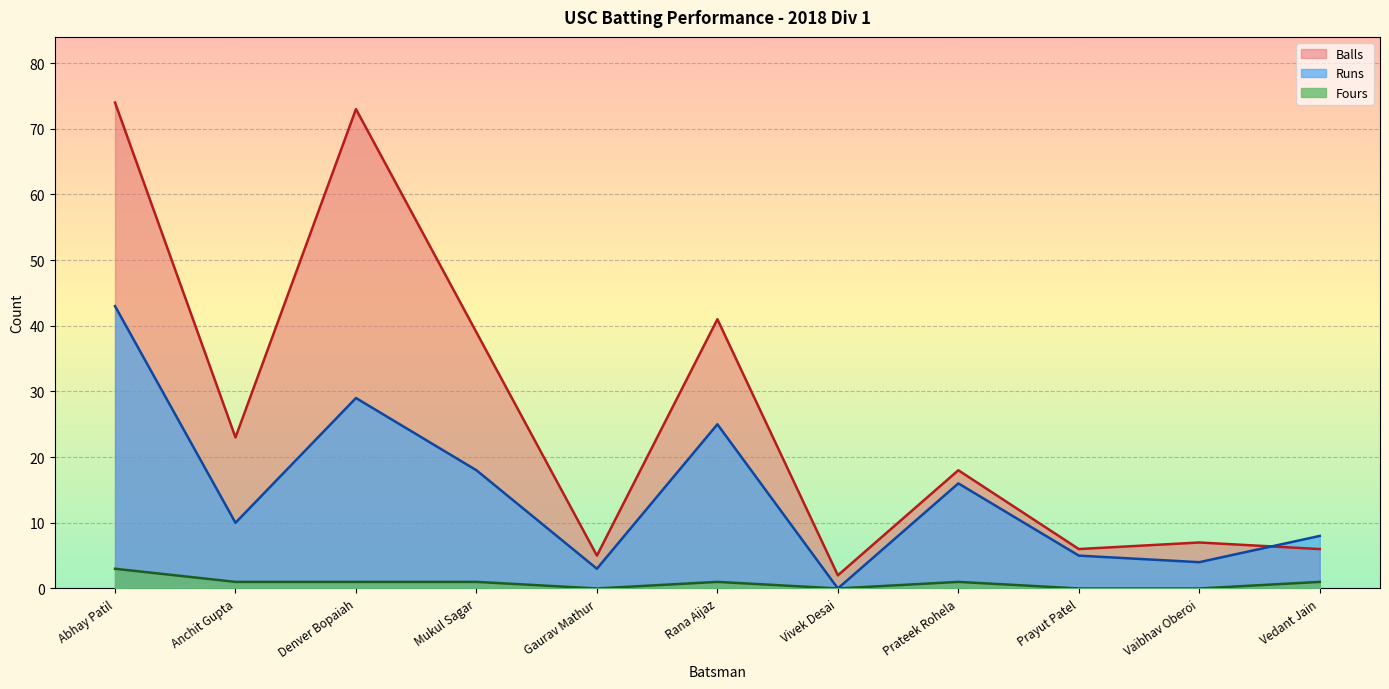

At how many categories does at least one series exceed 29?

4